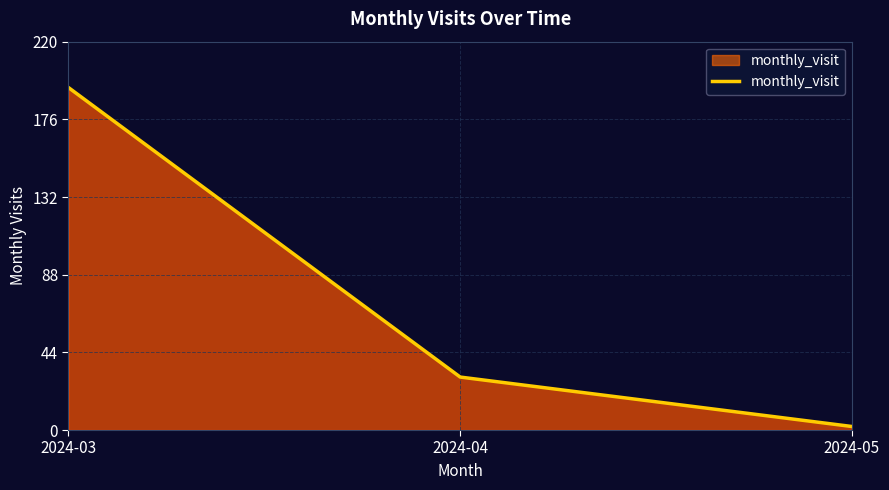

What is the change in value from 2024-03 to 2024-05?

-192